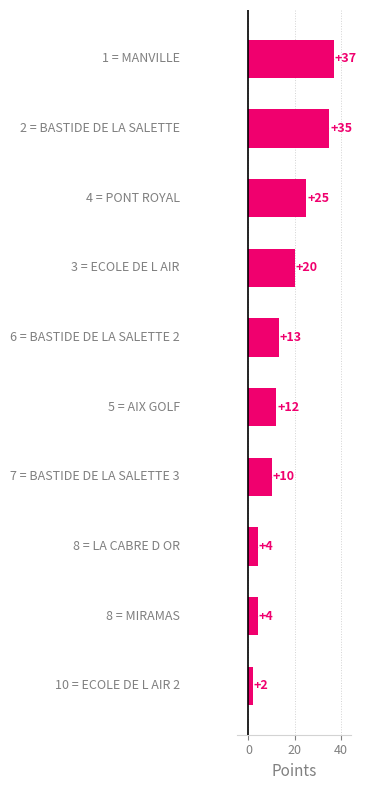

What is the difference between the second highest and minimum values?

33